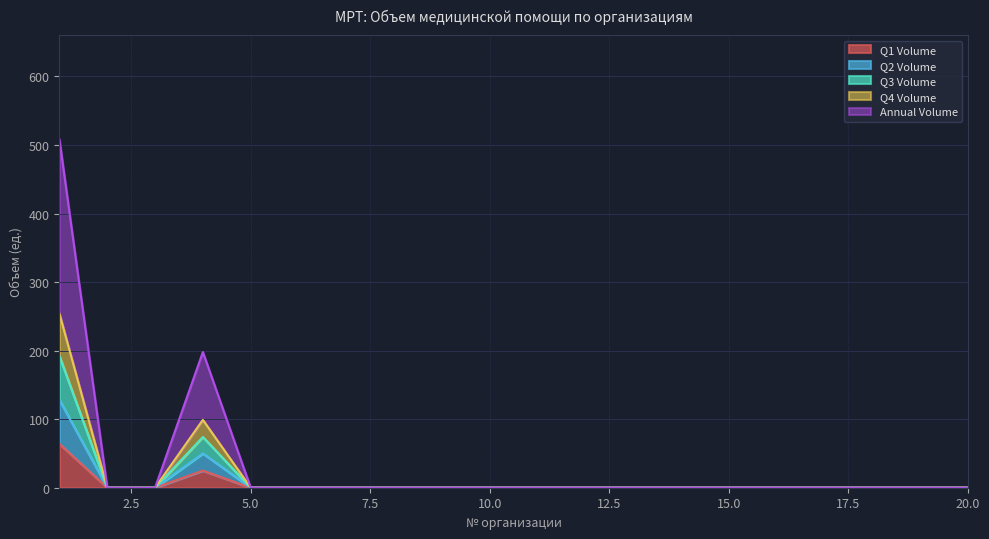

How many lines are shown in the chart?

5